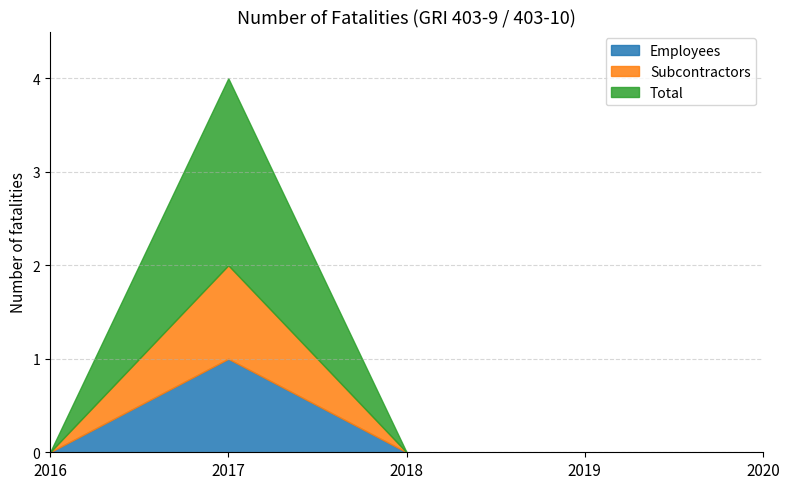

True or false: Total and Employees cross at least once.

False